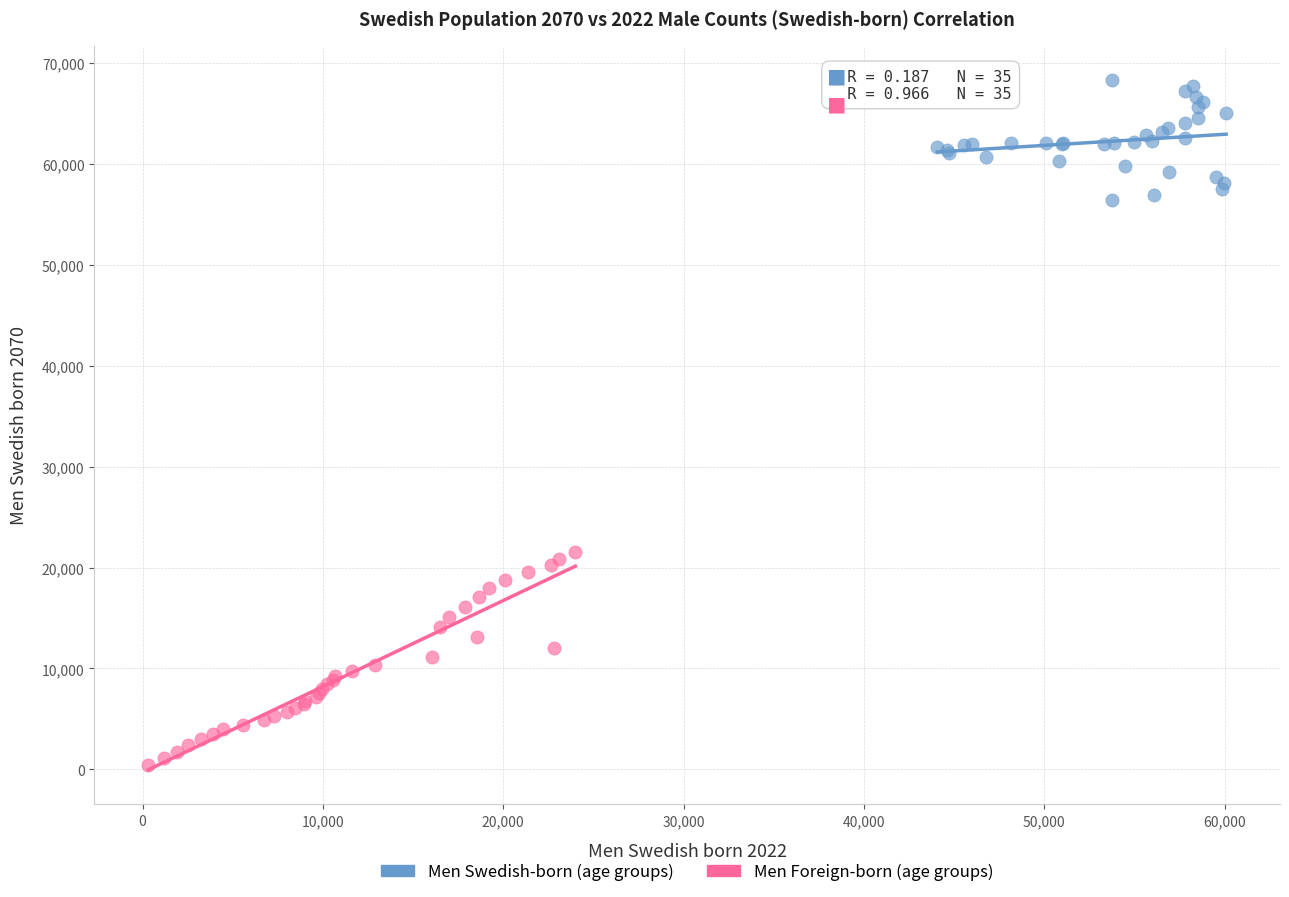

What are all the series names shown in the legend?

Men Swedish-born (age groups), Men Foreign-born (age groups)